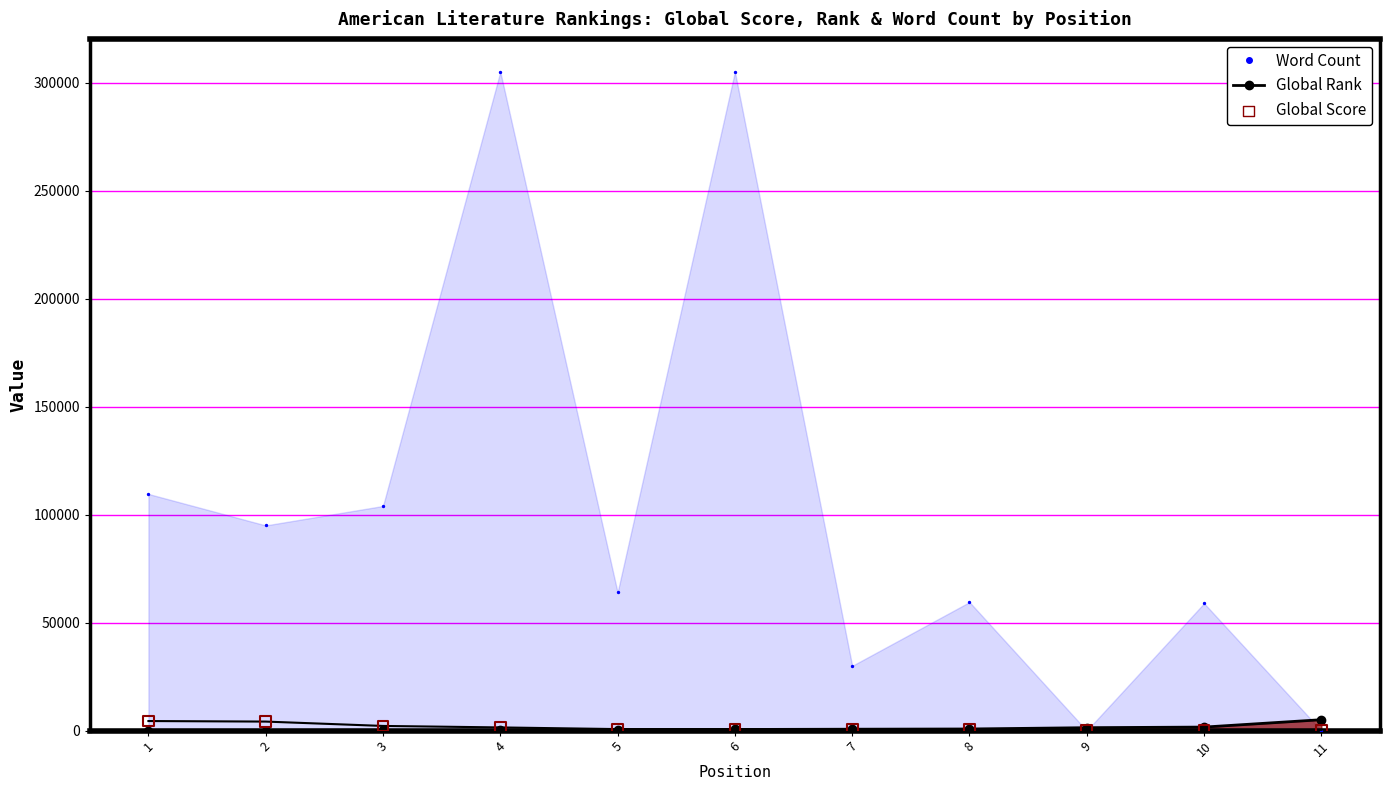

Between 3 and 7, which is larger?

3